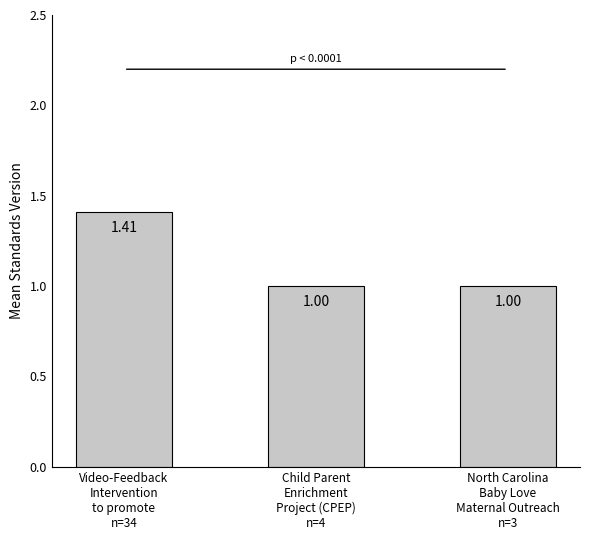

What is the average value?

1.1